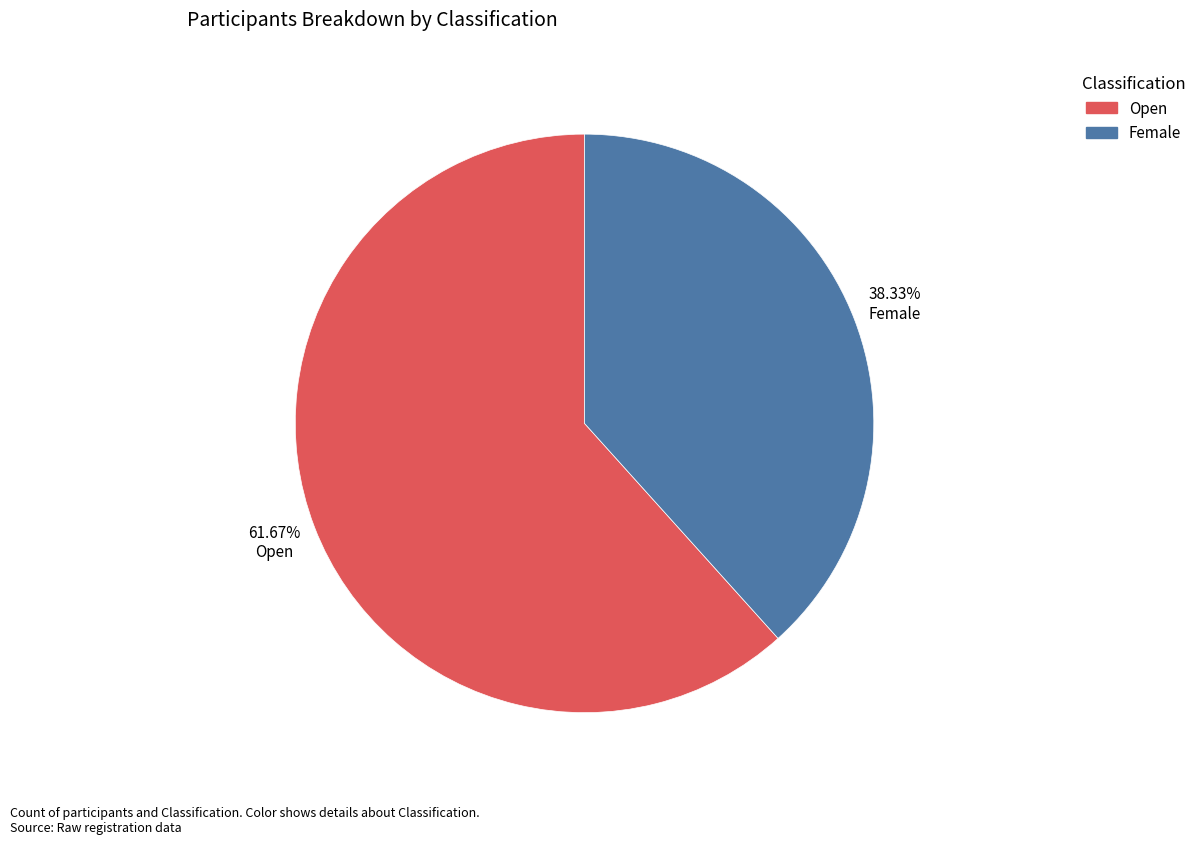

Which slice is the largest?

Open